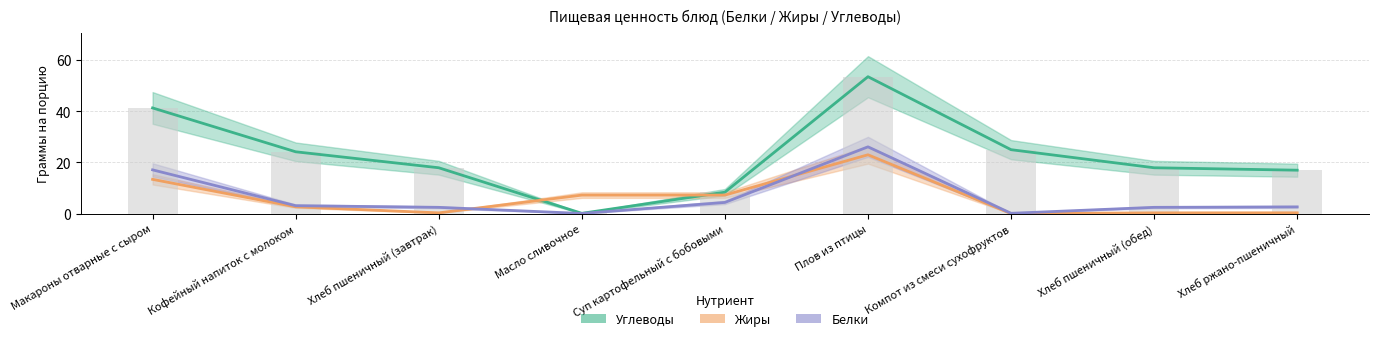

How many groups of bars are there?

9